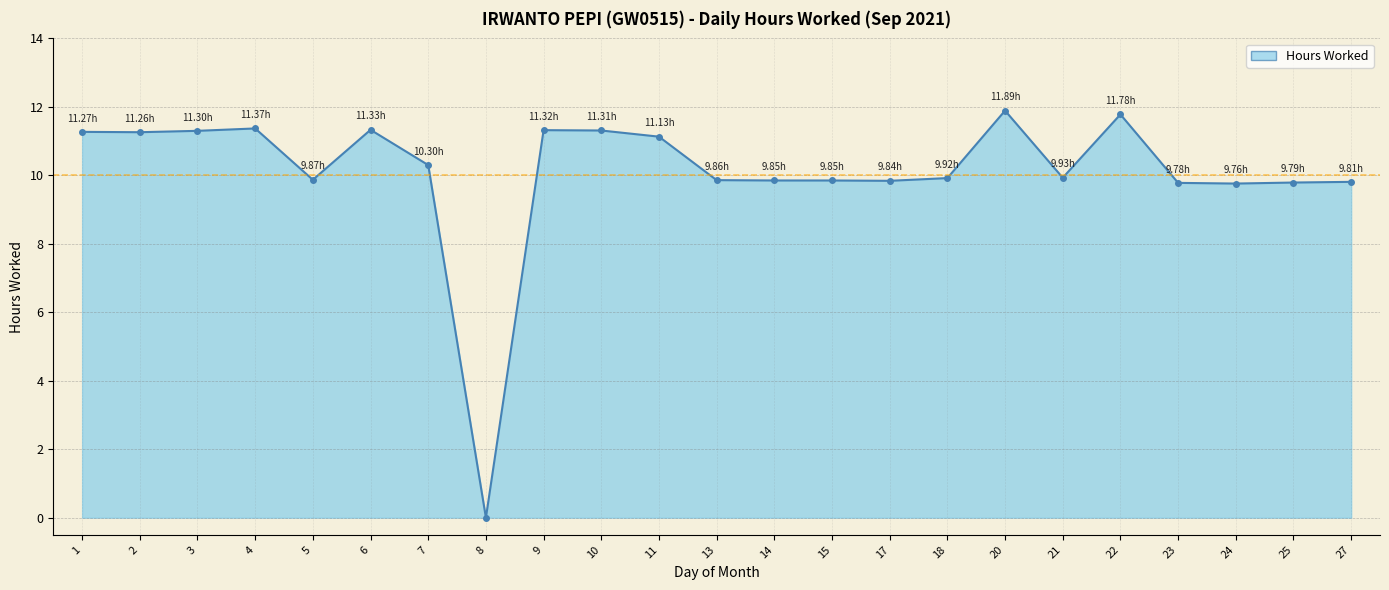

Rank the categories by value from highest to lowest.

20, 22, 4, 6, 9, 10, 3, 1, 2, 11, 7, 21, 18, 5, 13, 14, 15, 17, 27, 25, 23, 24, 8